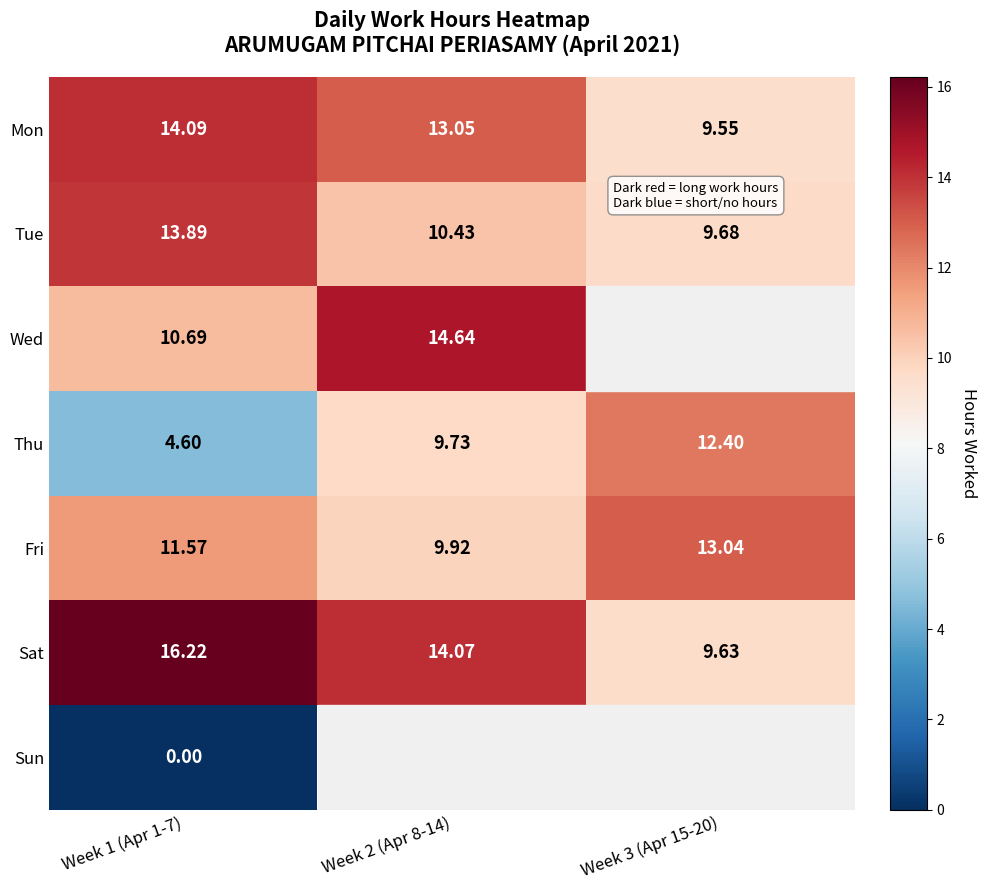

Is the value of Fri at Week 3 (Apr 15-20) greater than the value of Thu at Week 3 (Apr 15-20)?

Yes